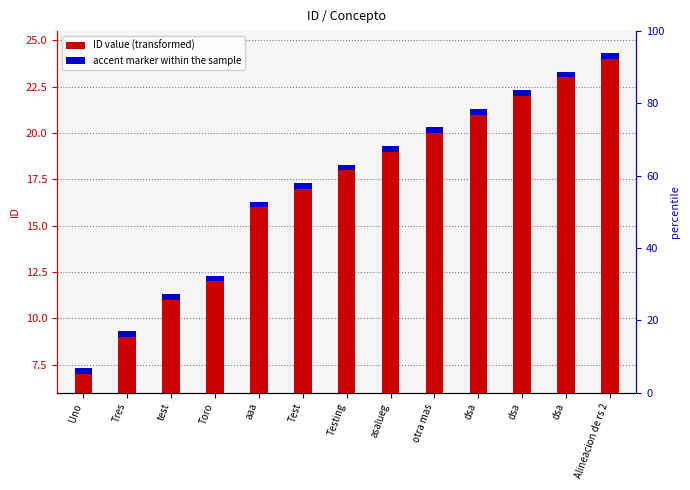

What is the label of the 8th bar from the right?

Test